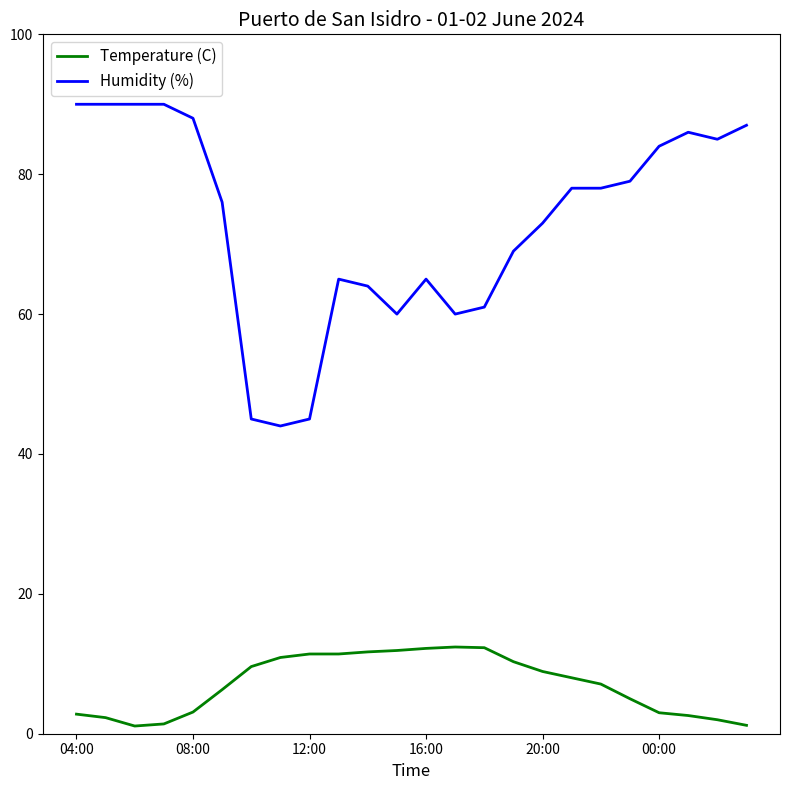

True or false: Temperature (C) has more than 0 points higher than both neighbors.

True